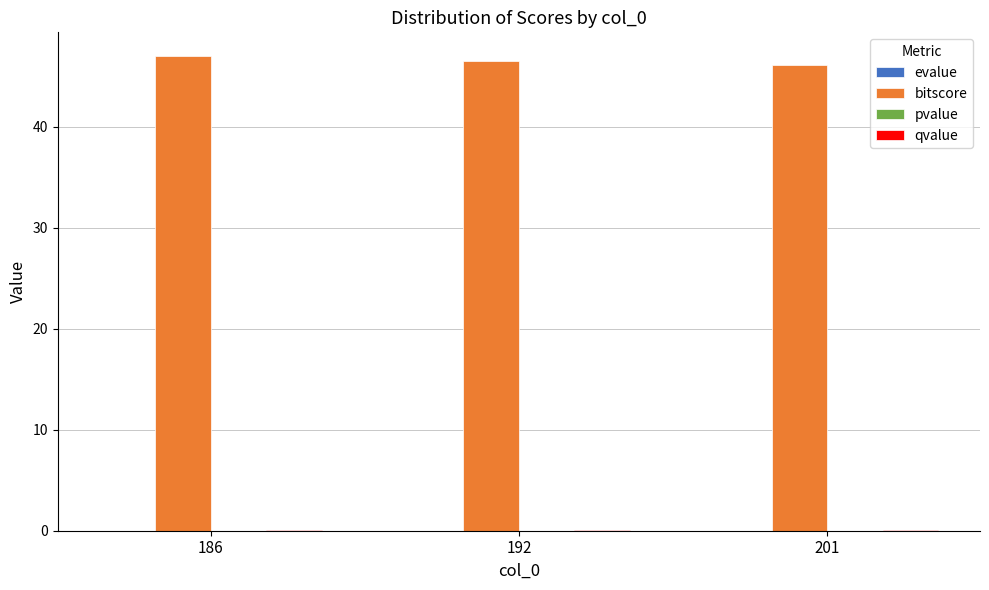

Are the bars horizontal?

No